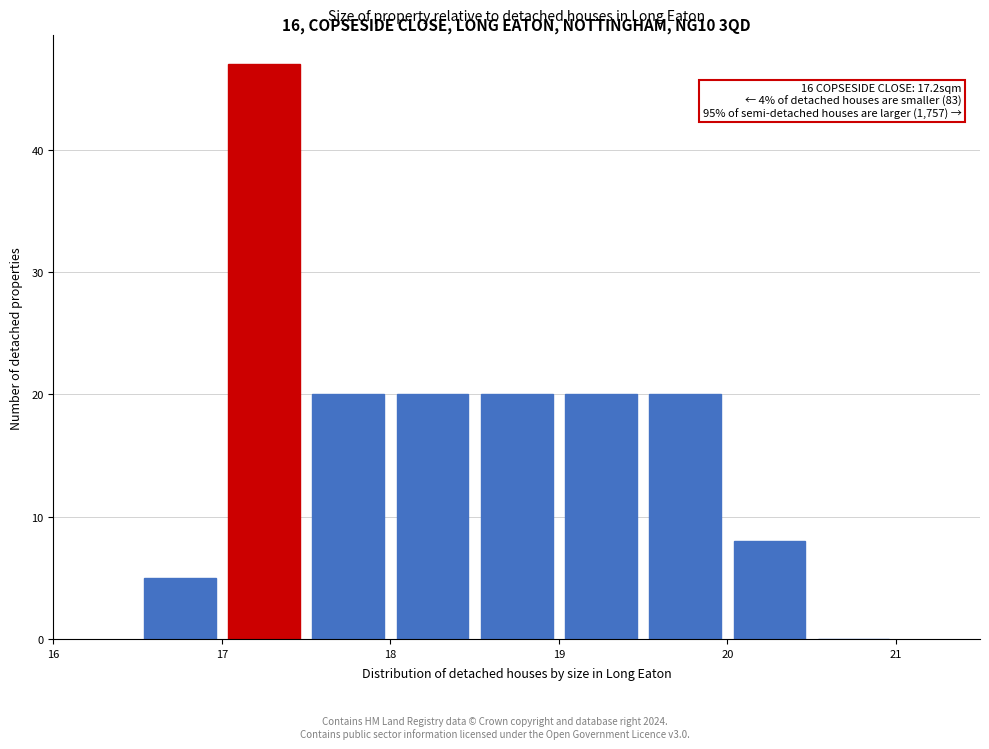

Which range on the x-axis has the tallest bar?

17.0 to 17.5